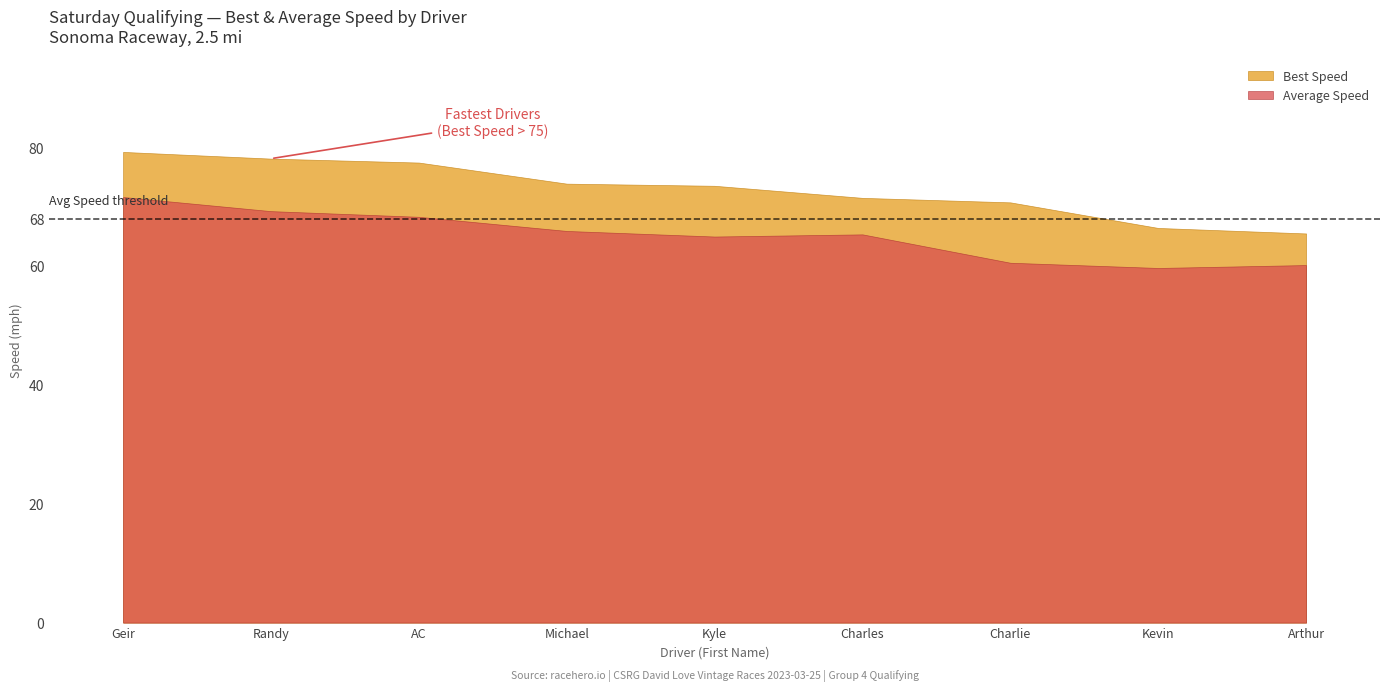

What is the smallest value displayed?

59.8